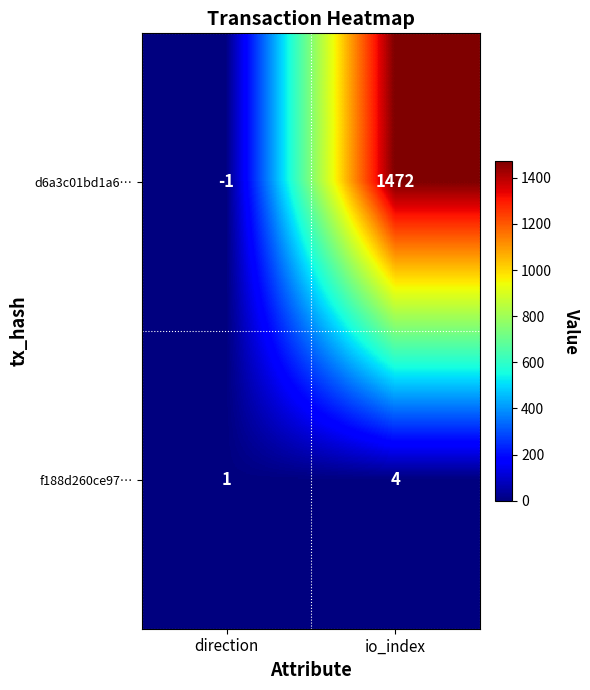

Rank the series by their maximum value, from lowest to highest.

f188d260ce97…, d6a3c01bd1a6…